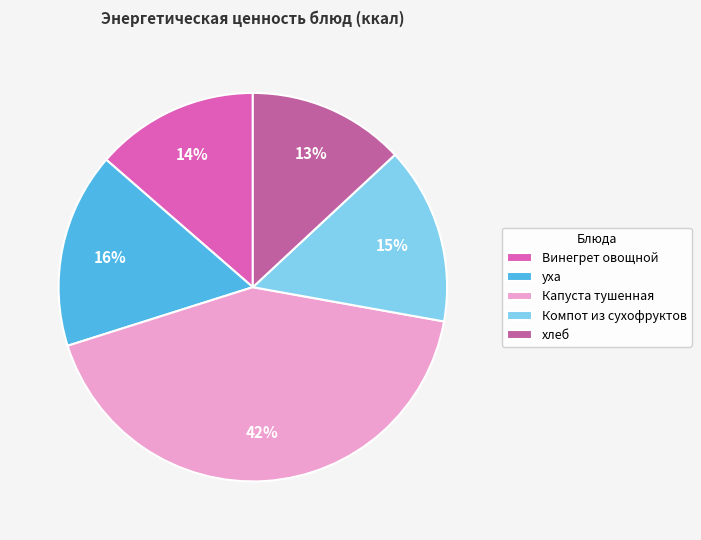

How many segments does this pie chart have?

5